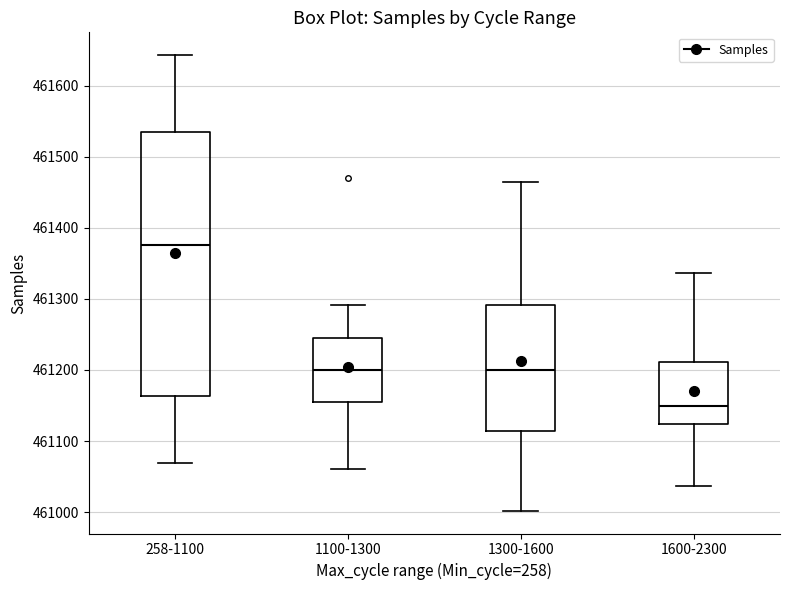

Which box is the tallest, from its lower edge to its upper edge?

258-1100